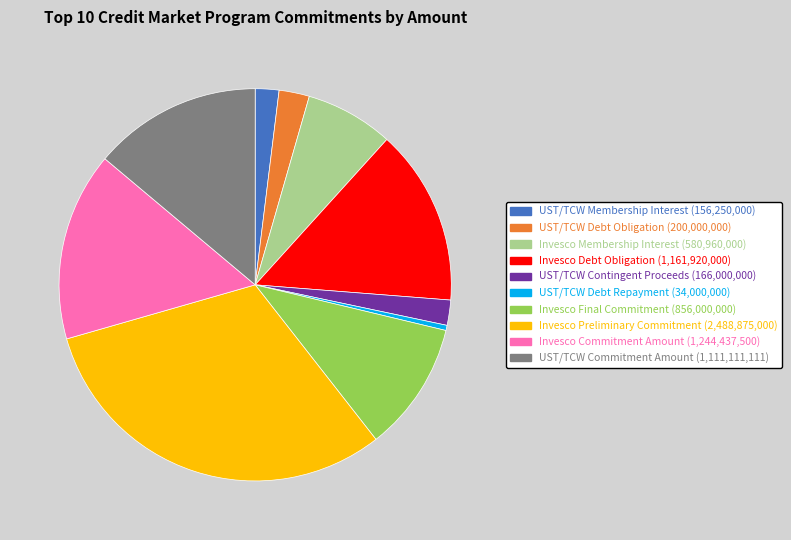

Is it true that UST/TCW Commitment Amount is 14% of the pie?

True